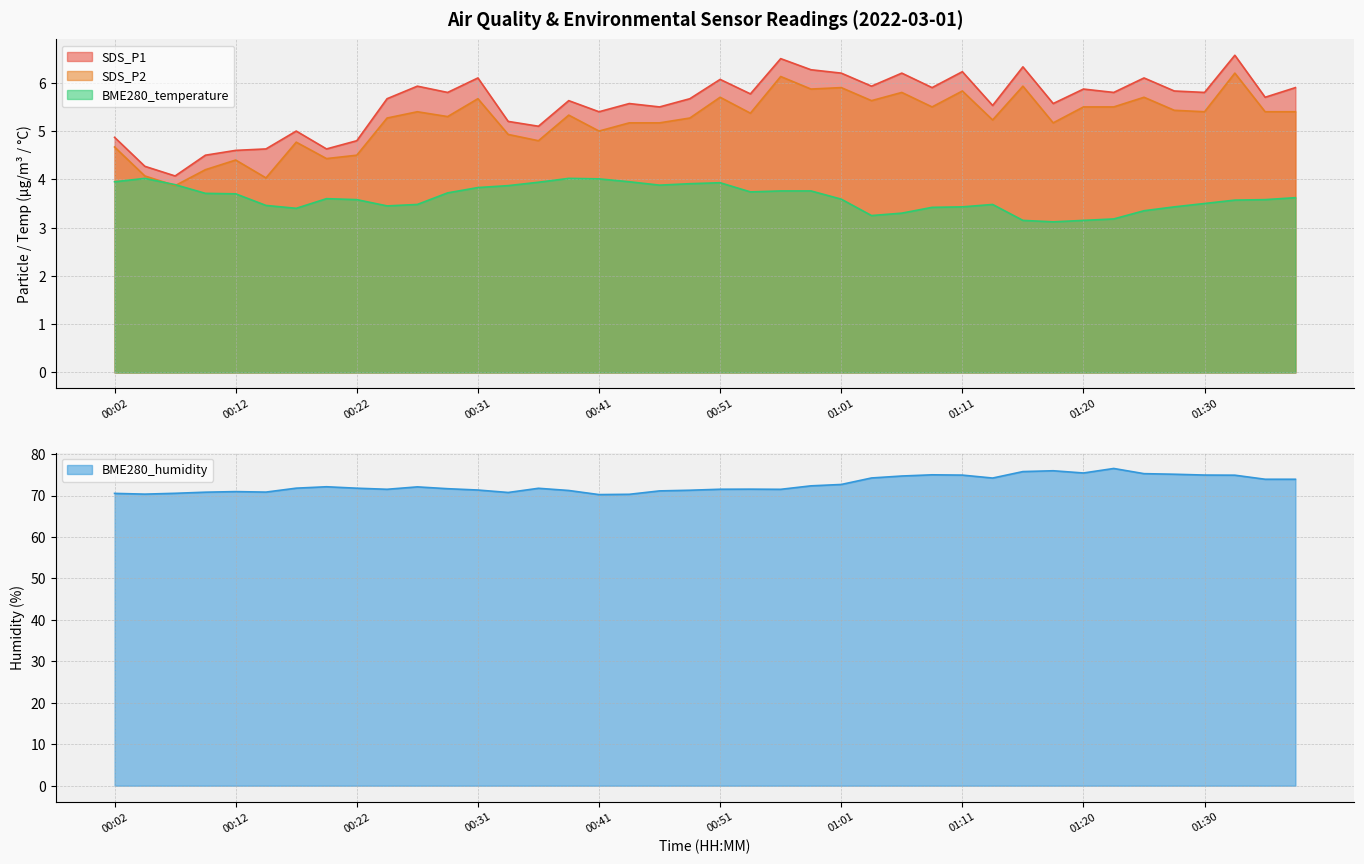

In BME280_temperature, how many points are lower than both neighbors (excluding endpoints)?

6